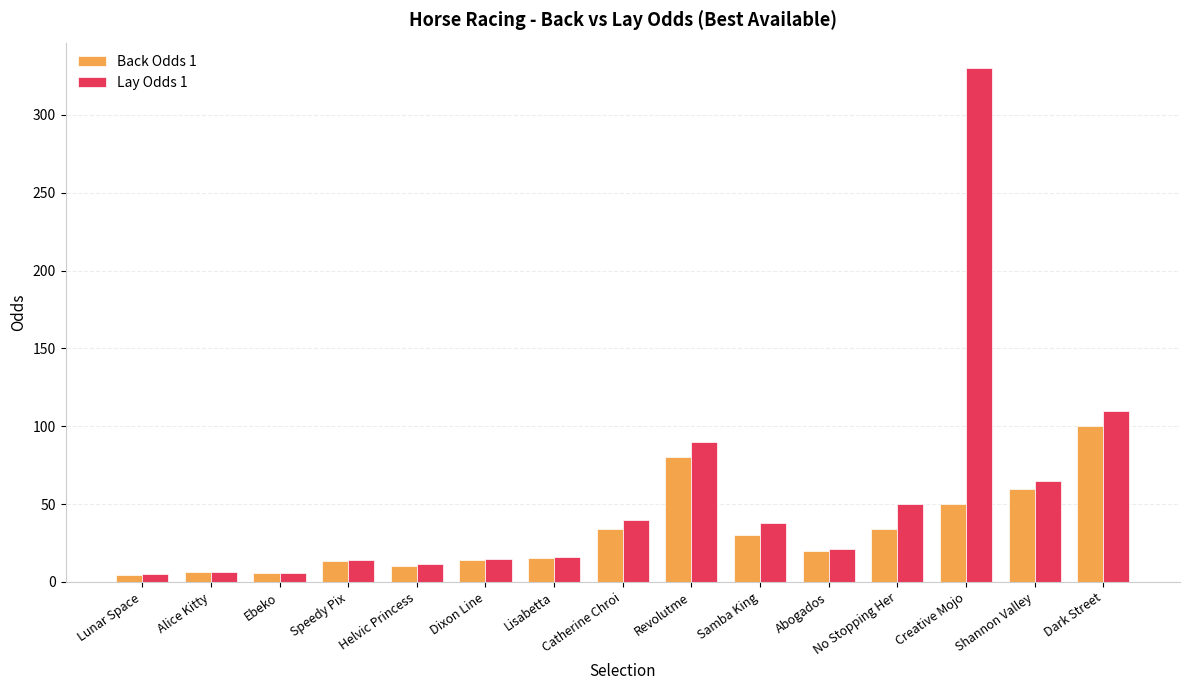

At which category is the sum across all series the highest?

Creative Mojo